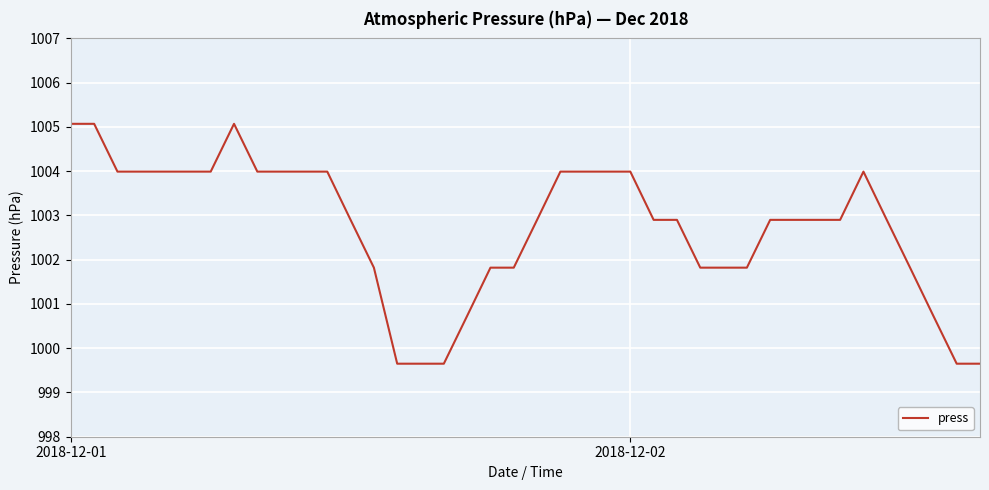

What is the maximum value shown in the chart?

1005.1